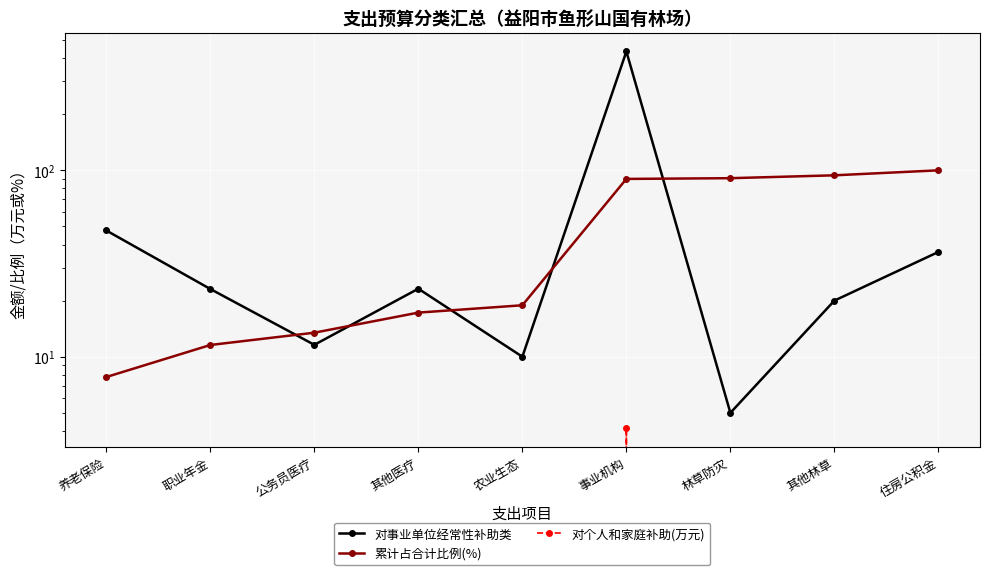

Reading left to right, transcribe all the data shown in this chart.

对事业单位经常性补助类: 养老保险=47.6	职业年金=23.1	公务员医疗=11.6	其他医疗=23.2	农业生态=10.0	事业机构=434.2	林草防灾=5.0	其他林草=20.0	住房公积金=36.5
累计占合计比例(%): 养老保险=7.8	职业年金=11.6	公务员医疗=13.5	其他医疗=17.2	农业生态=18.9	事业机构=89.9	林草防灾=90.8	其他林草=94.0	住房公积金=100.0
对个人和家庭补助(万元): 养老保险=0.0	职业年金=0.0	公务员医疗=0.0	其他医疗=0.0	农业生态=0.0	事业机构=4.1	林草防灾=0.0	其他林草=0.0	住房公积金=0.0